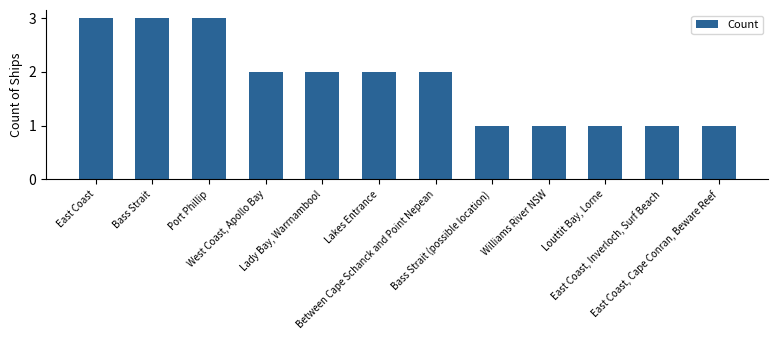

What is the sum of all values?

22